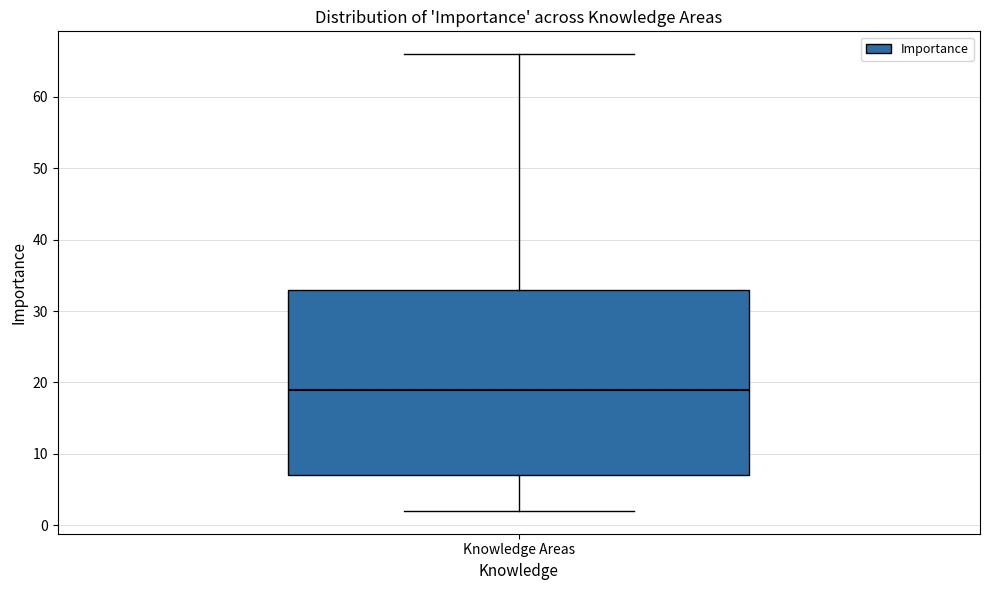

Transcribe this box plot: give where the median line is, the range the box spans, and where the two whiskers end, as read against the y-axis. The values are not printed on the chart, so give them approximately, as read against the axis.

median 19, box 7 to 33, whiskers 2 to 66